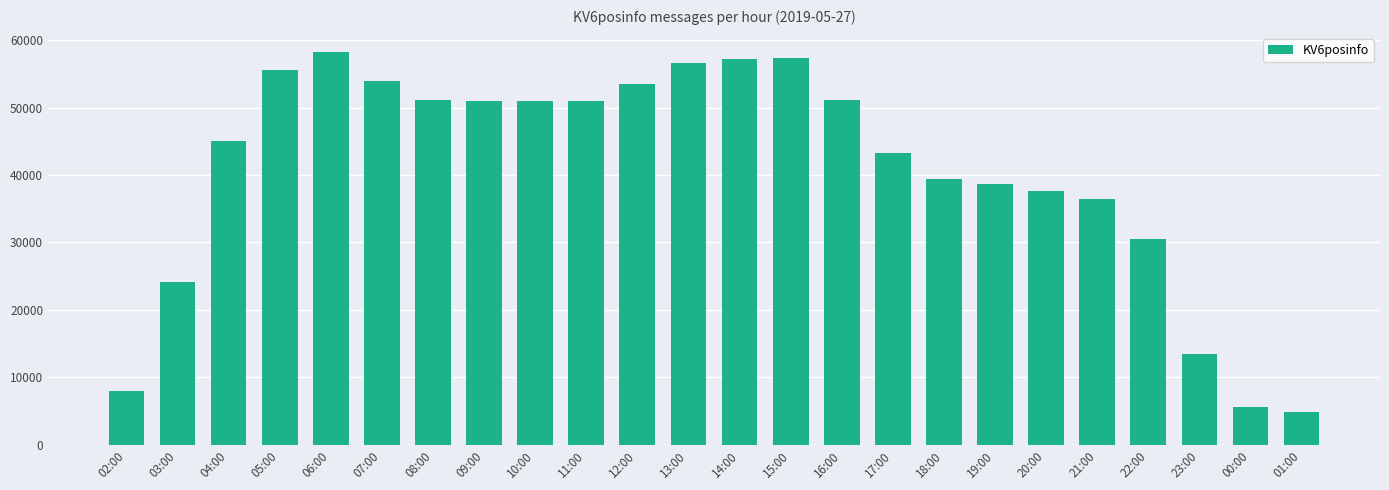

How many bars are there in total?

24